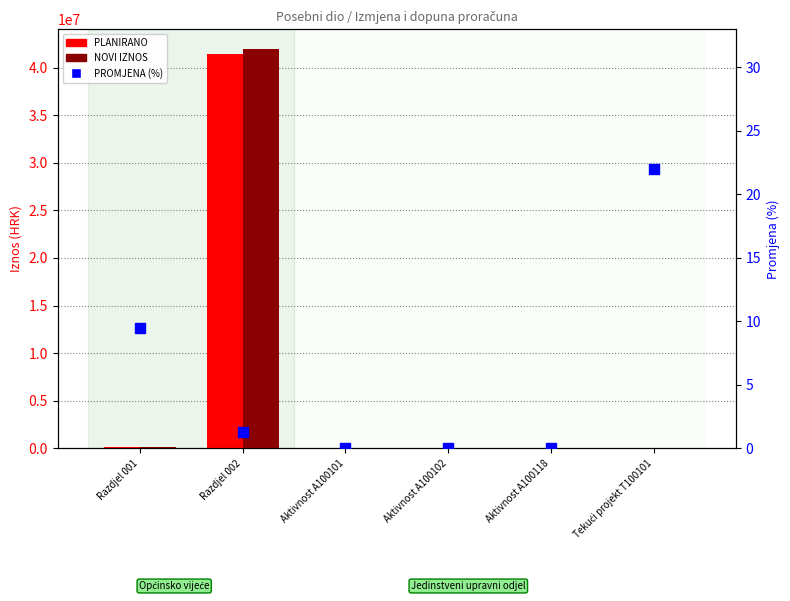

Which series has the largest Y range (max minus min)?

NOVI IZNOS